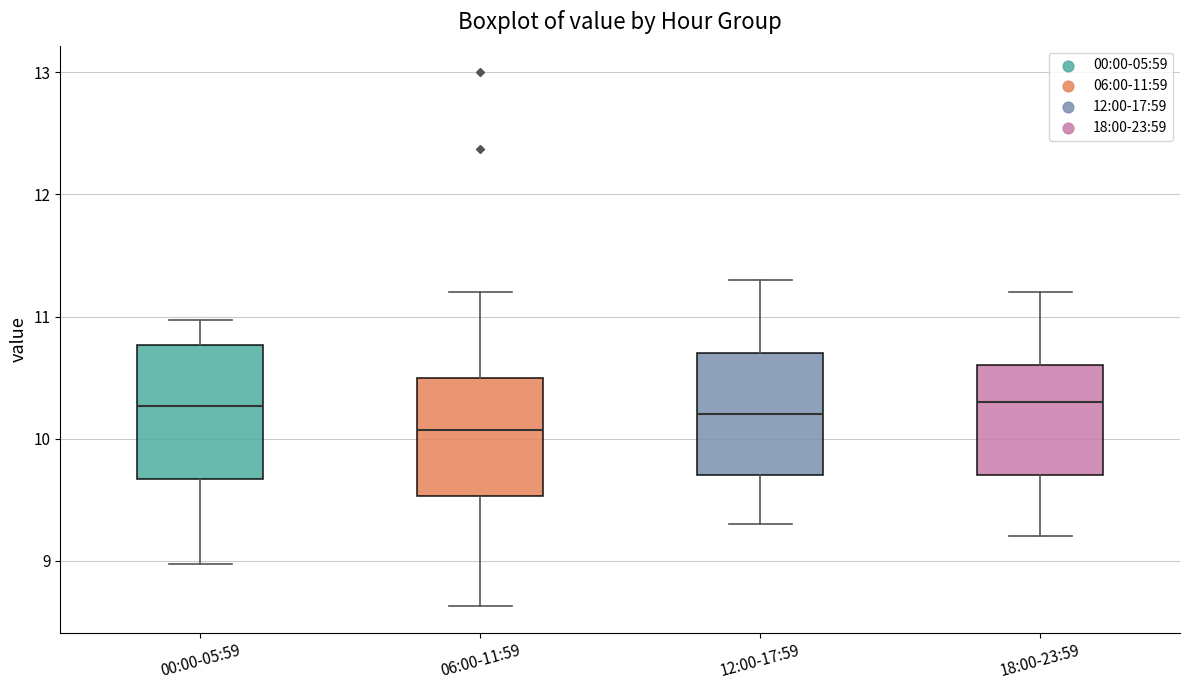

Reading left to right, transcribe this box plot: for each box, give where its median line is, the range the box spans, and where its two whiskers end, as read against the y-axis. The values are not printed on the chart, so give them approximately, as read against the axis.

00:00-05:59: median 10.3, box 9.7 to 10.8, whiskers 9.0 to 11.0
06:00-11:59: median 10.1, box 9.5 to 10.5, whiskers 8.6 to 11.2
12:00-17:59: median 10.2, box 9.7 to 10.7, whiskers 9.3 to 11.3
18:00-23:59: median 10.3, box 9.7 to 10.6, whiskers 9.2 to 11.2